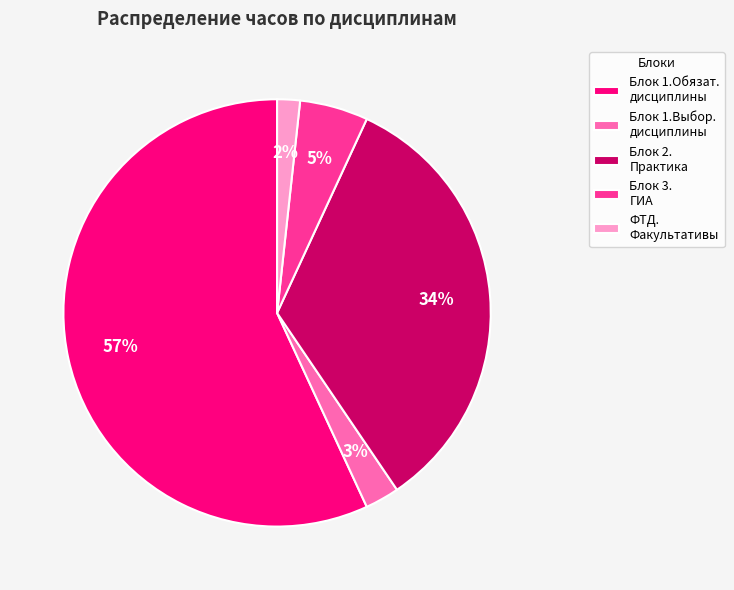

Which category has the biggest portion of the pie?

Блок 1.Обязат. дисциплины